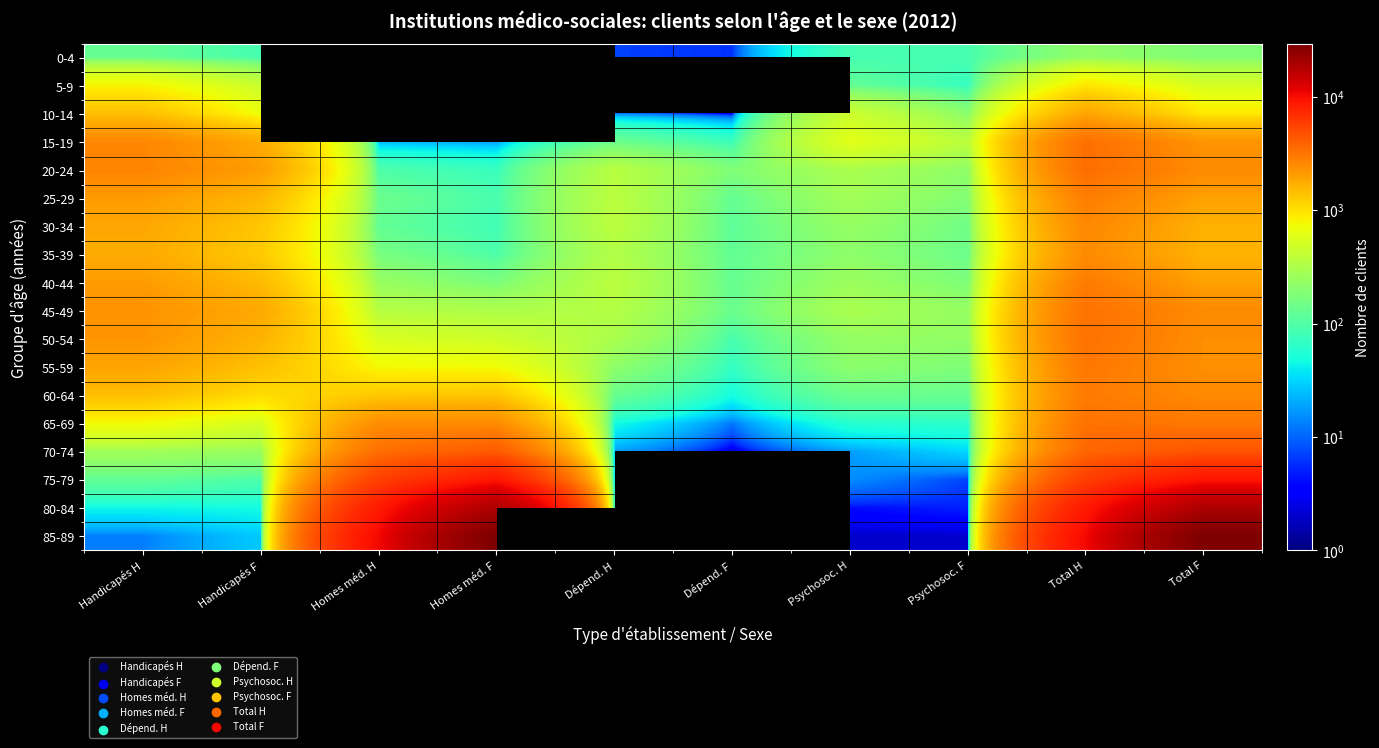

What is the difference between the maximum and minimum values in the 75-79 series?

9078.0